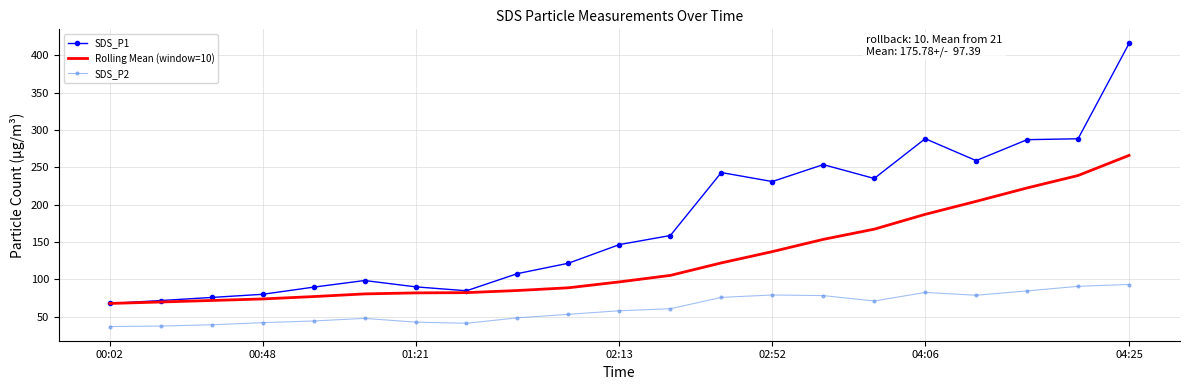

What are all the series names shown in the legend?

SDS_P1, Rolling Mean (window=10), SDS_P2